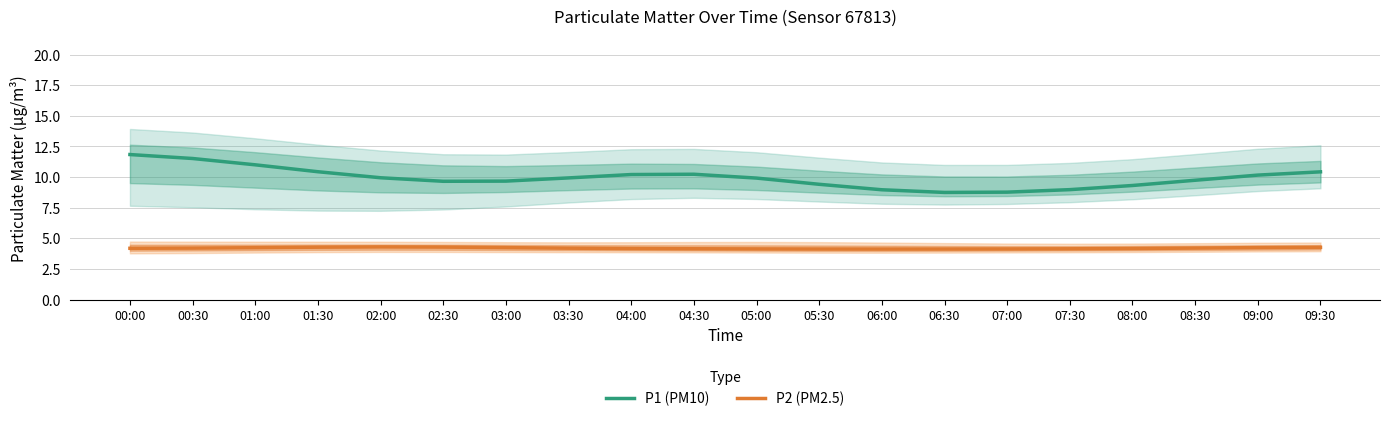

What is the difference between the P1 (PM10) values at 09:00 and 05:00?

0.2